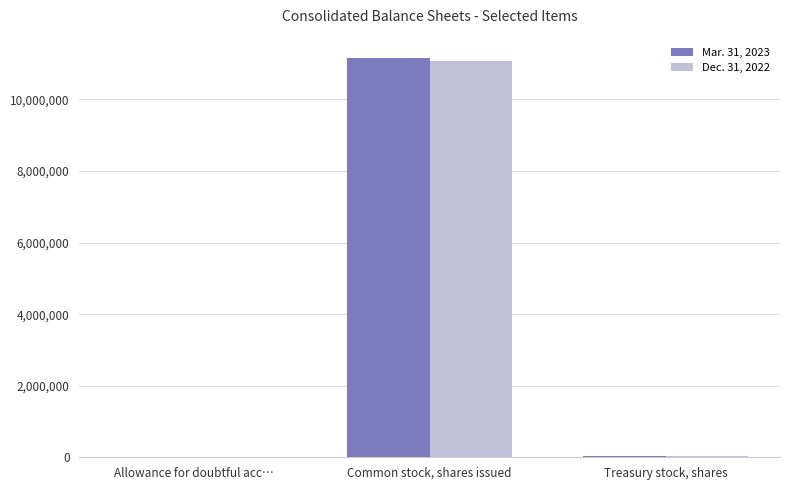

What is the greatest value displayed?

11168080